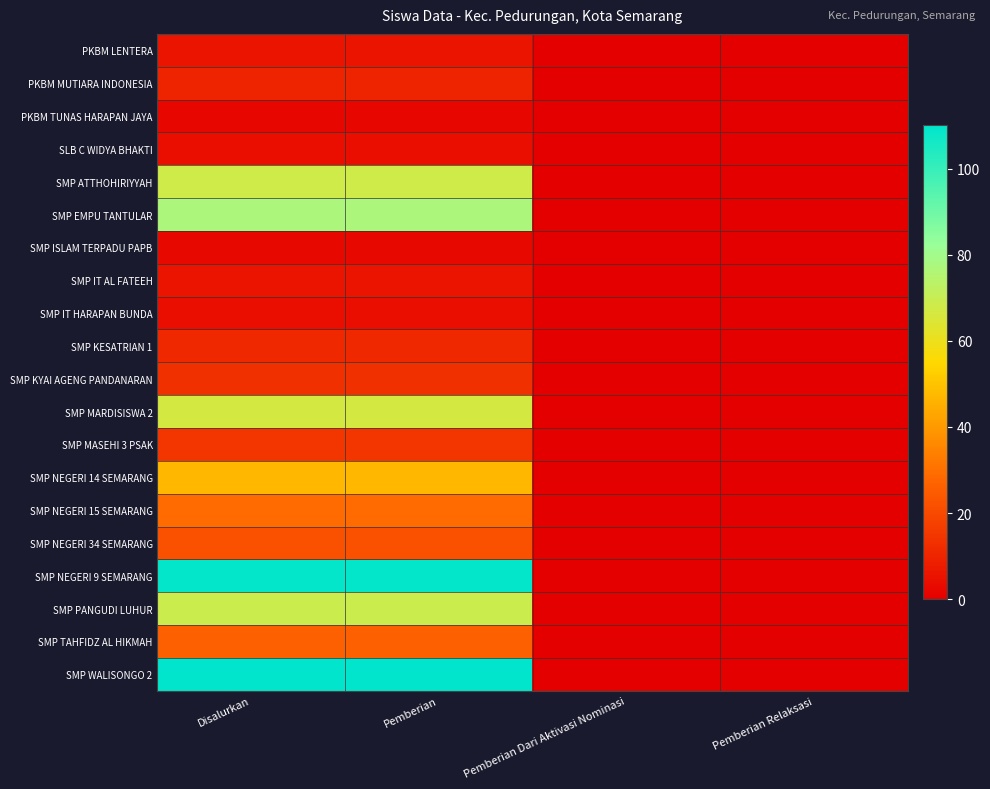

Which label corresponds to the smallest value in the chart?

Pemberian Dari Aktivasi Nominasi